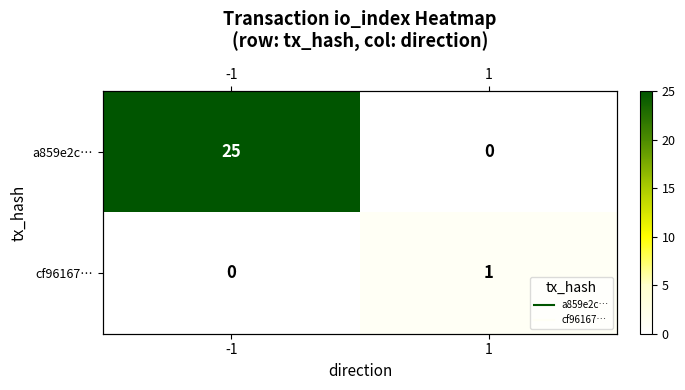

At how many categories does at least one series exceed 14?

1